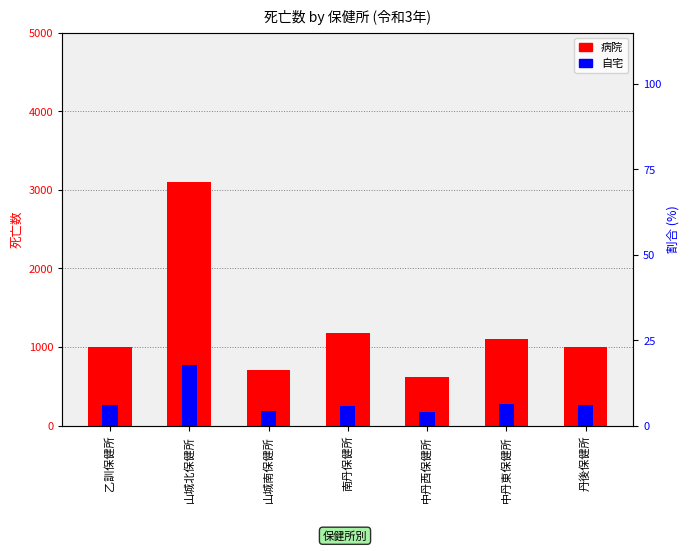

What is the value of the 自宅 bar at the 1st from the left?

266